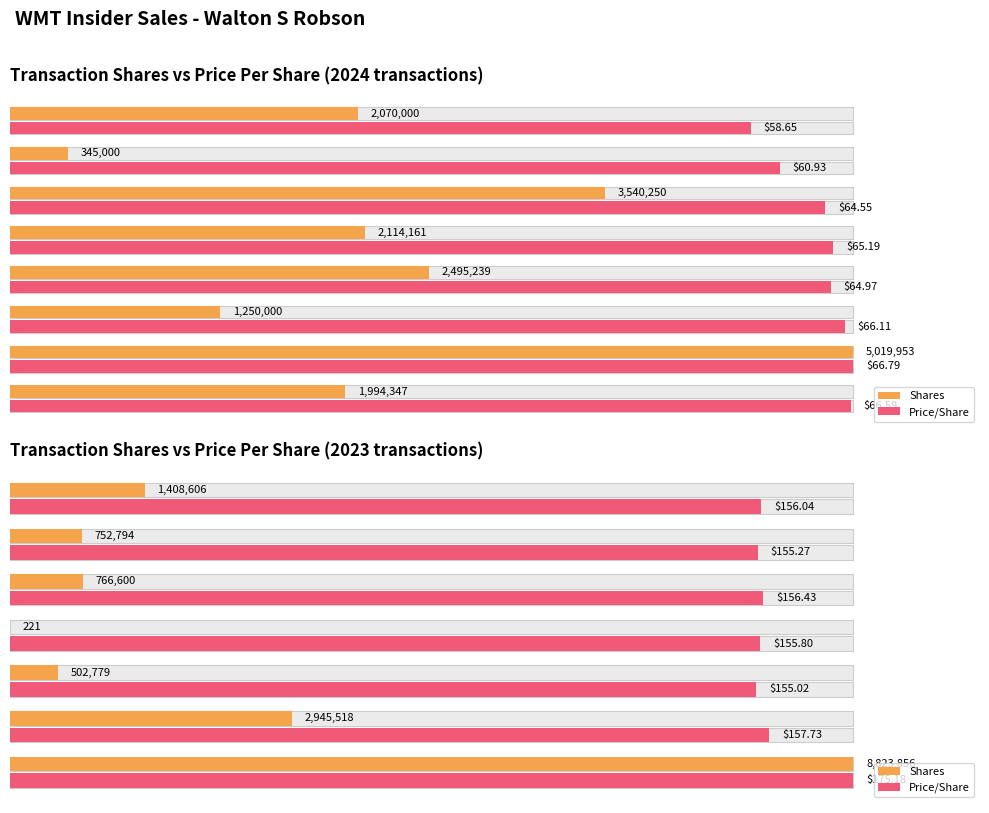

Rank the series by their maximum value, from highest to lowest.

Shares, Price/Share